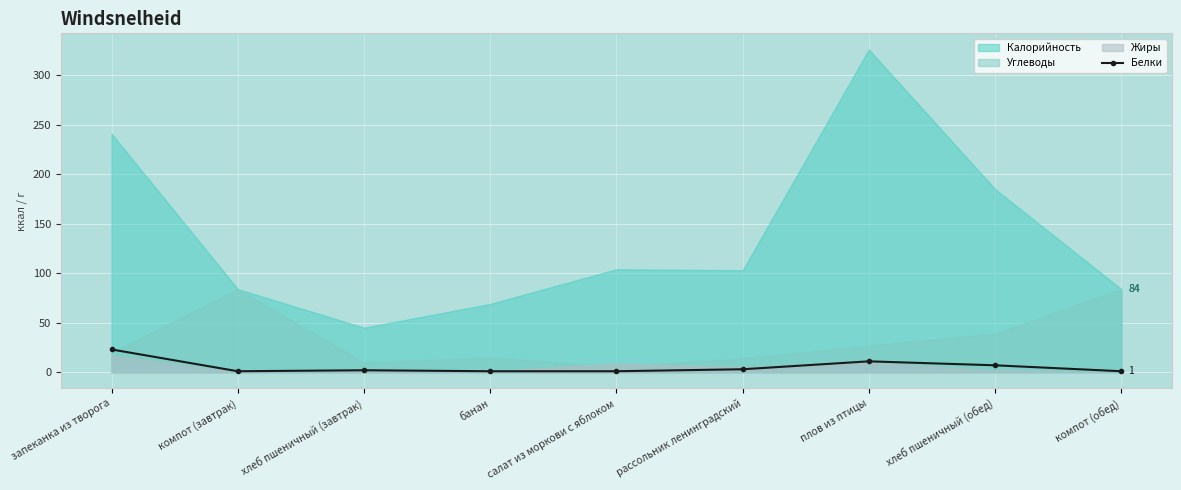

What is the value of the 5th point from the left?

1